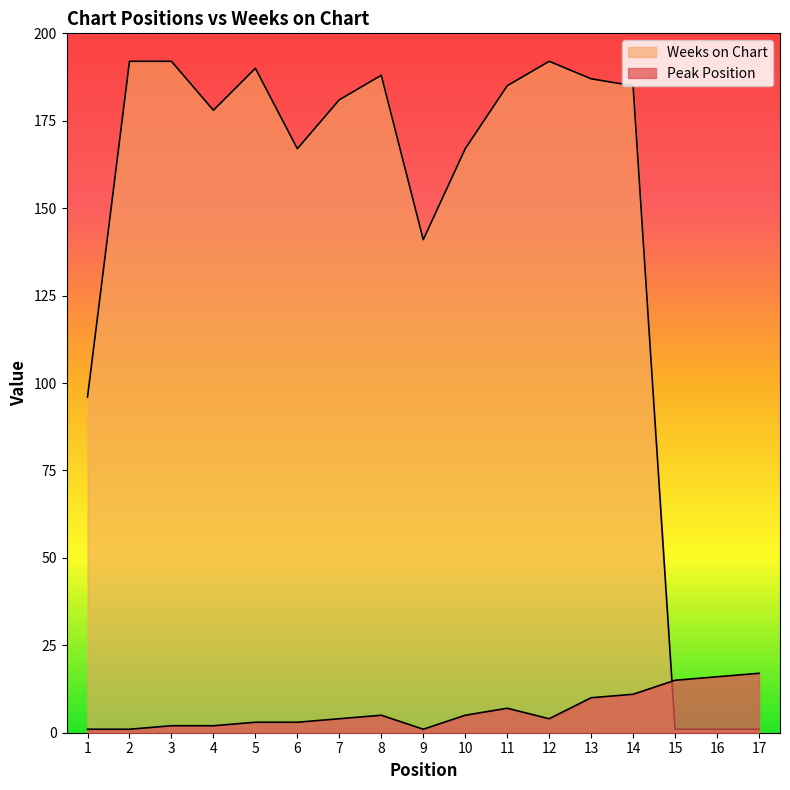

What are all the series names shown in the legend?

Peak Position, Weeks on Chart